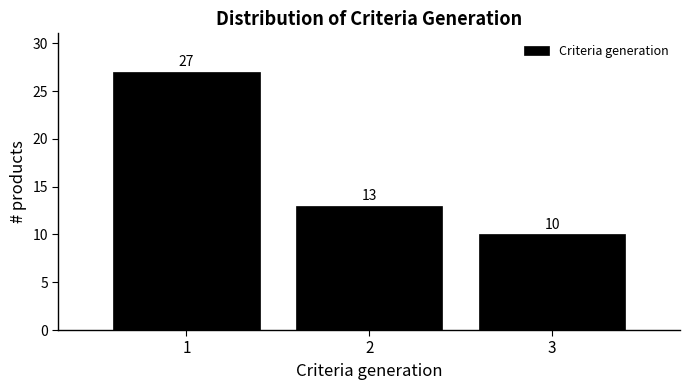

Reading left to right, list all the values displayed in this chart.

1=27	2=13	3=10